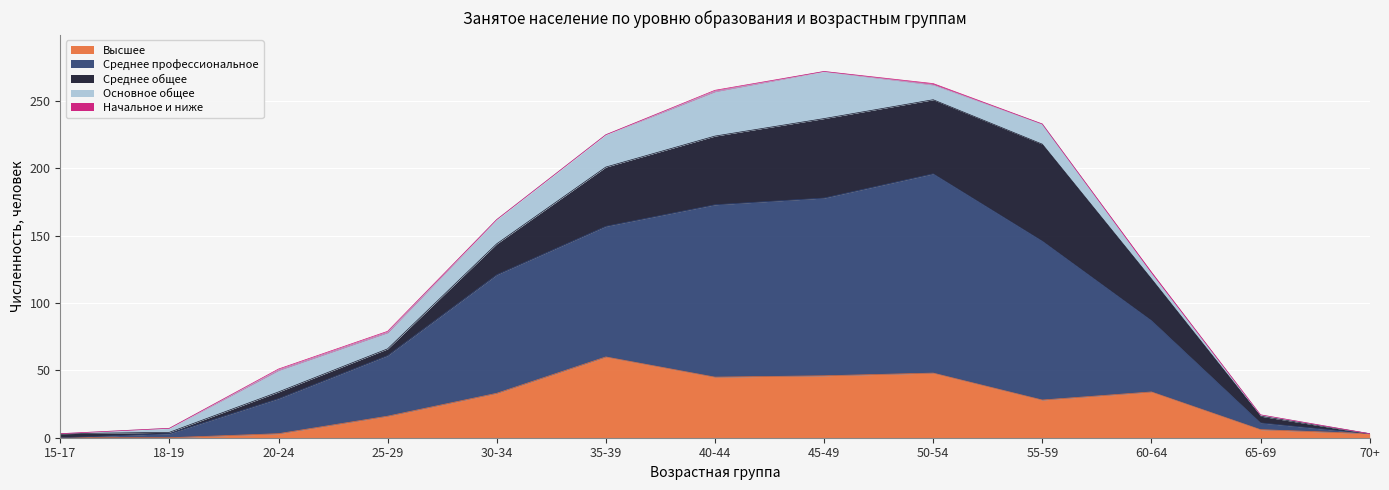

At which label does Начальное и ниже reach its peak?

20-24